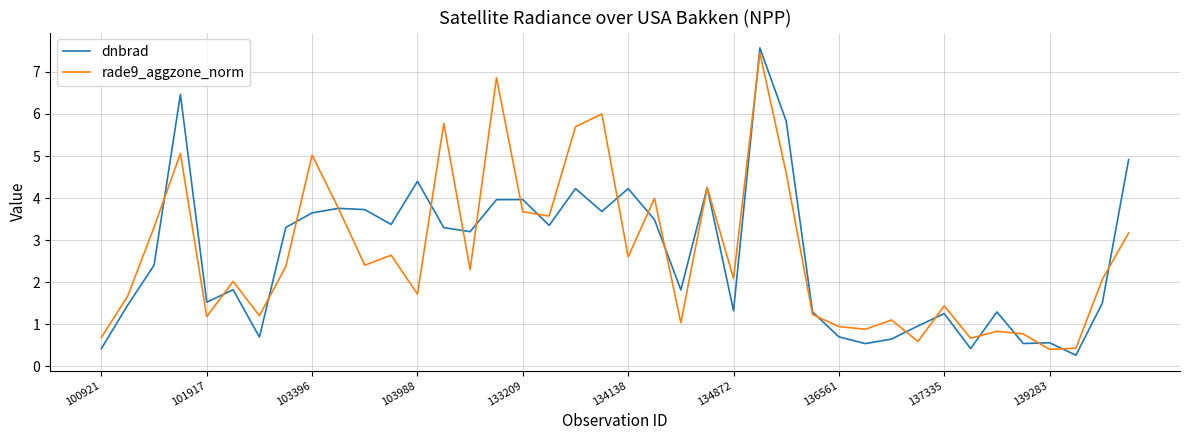

Which series has the largest range (max minus min)?

dnbrad